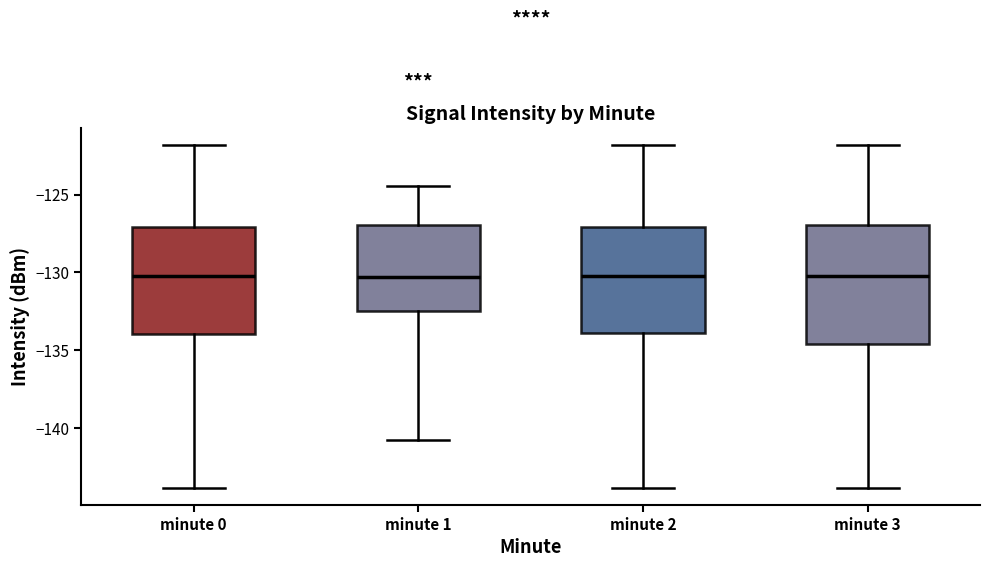

Where is the upper edge of the box for minute 0 on the y-axis? The values are not printed on the chart, so give them approximately, as read against the axis.

-127.0